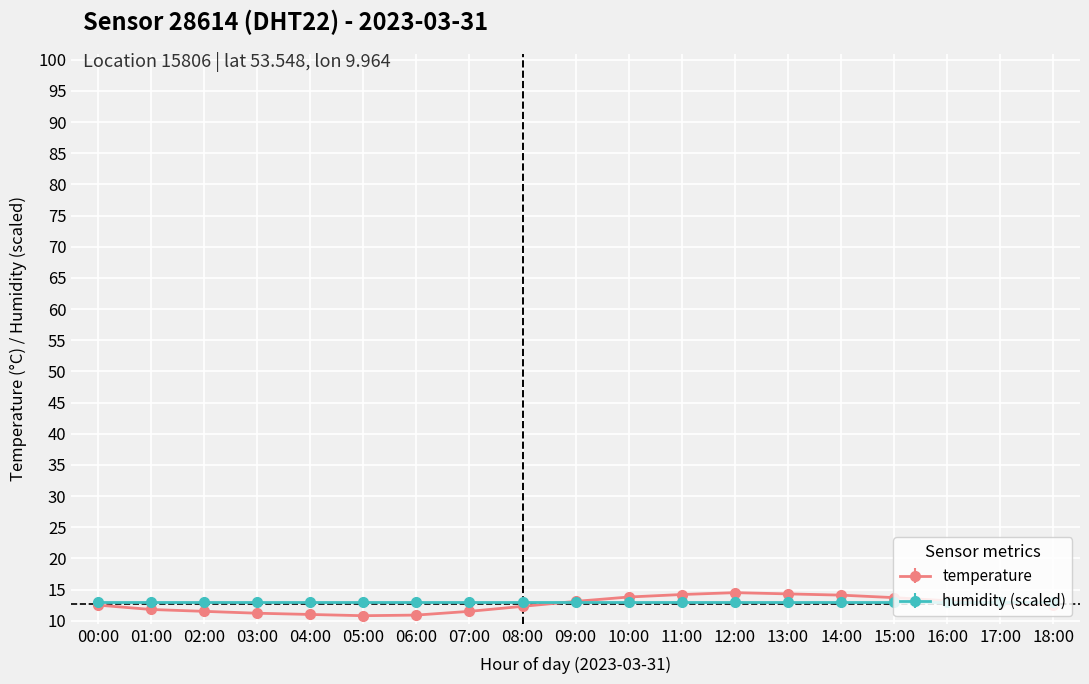

What is the highest value of the temperature series?

14.5